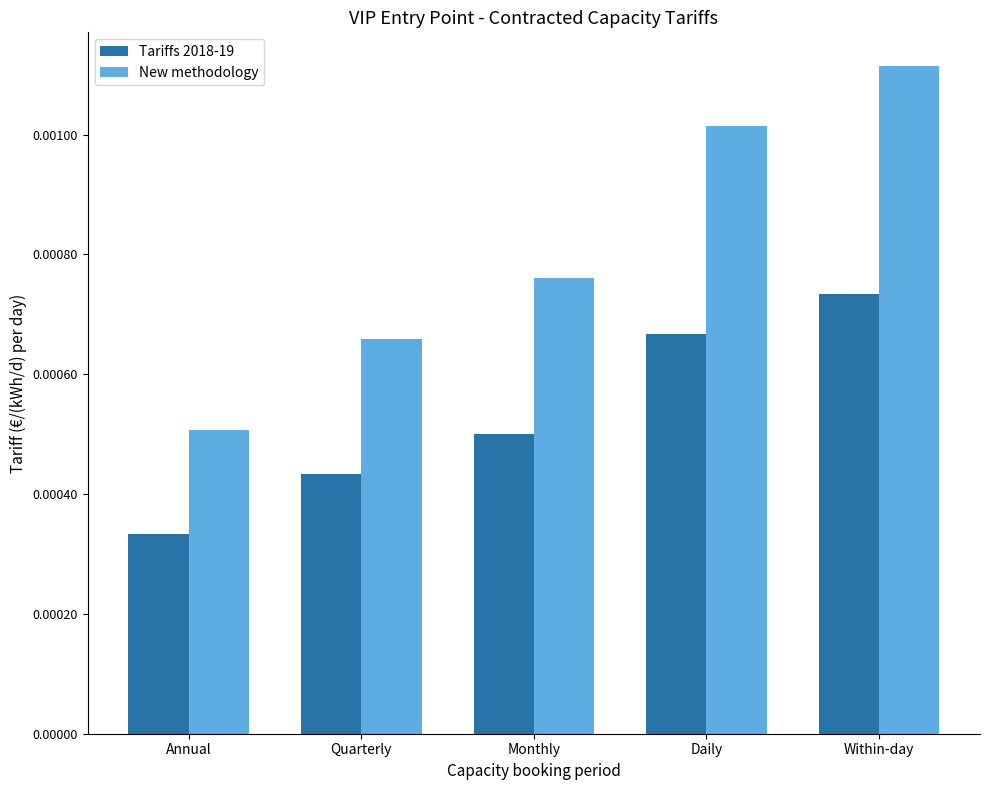

Count the Tariffs 2018-19 values in the range 0 to 1.

5